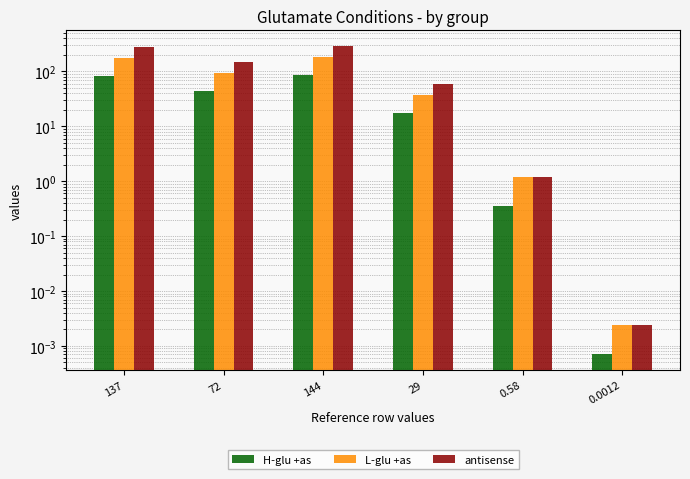

At which label does H-glu +as first exceed 44?

137